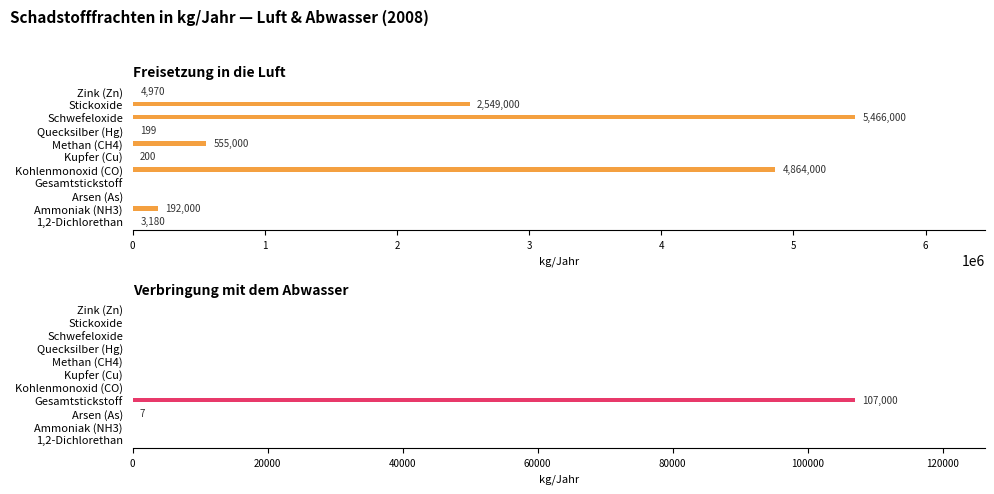

The Verbringung mit dem Abwasser series shows 0 at Schwefeloxide. True or false?

True